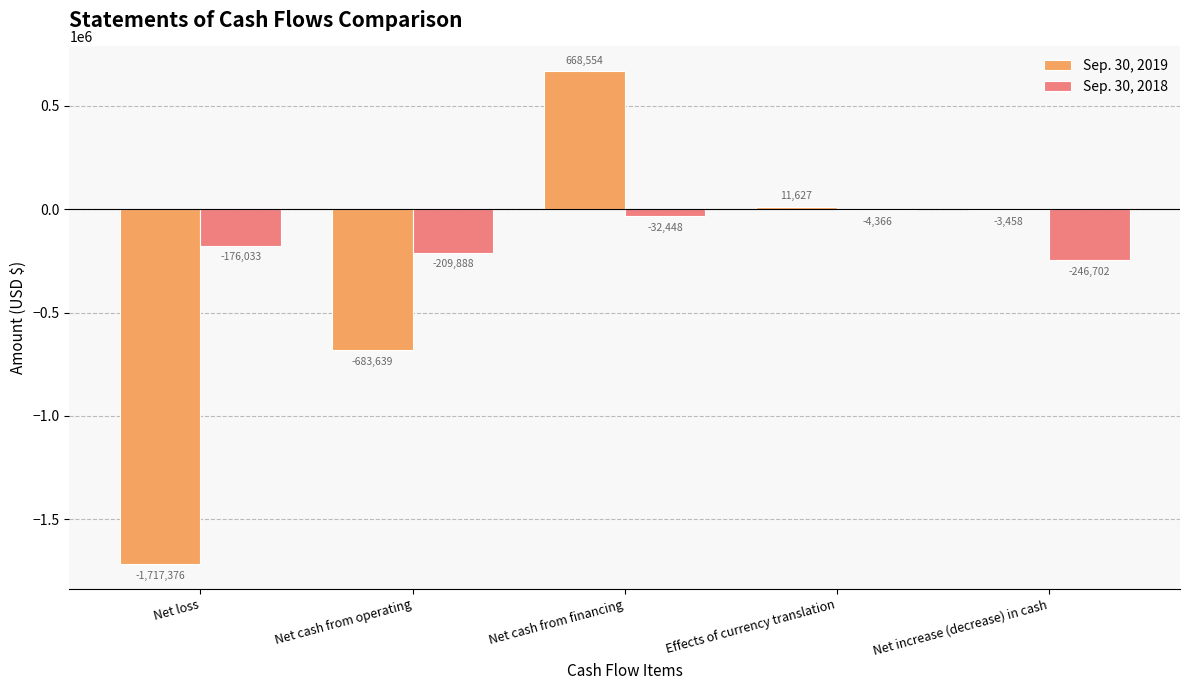

The value of Sep. 30, 2019 at Net loss is -2503144. True or false?

False